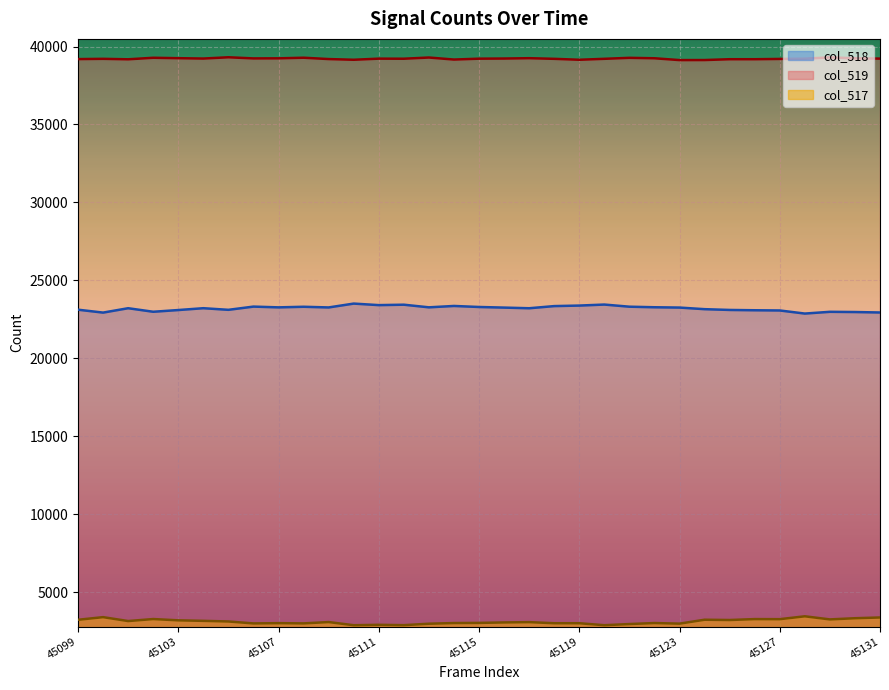

In col_517, how many points are lower than both neighbors (excluding endpoints)?

10